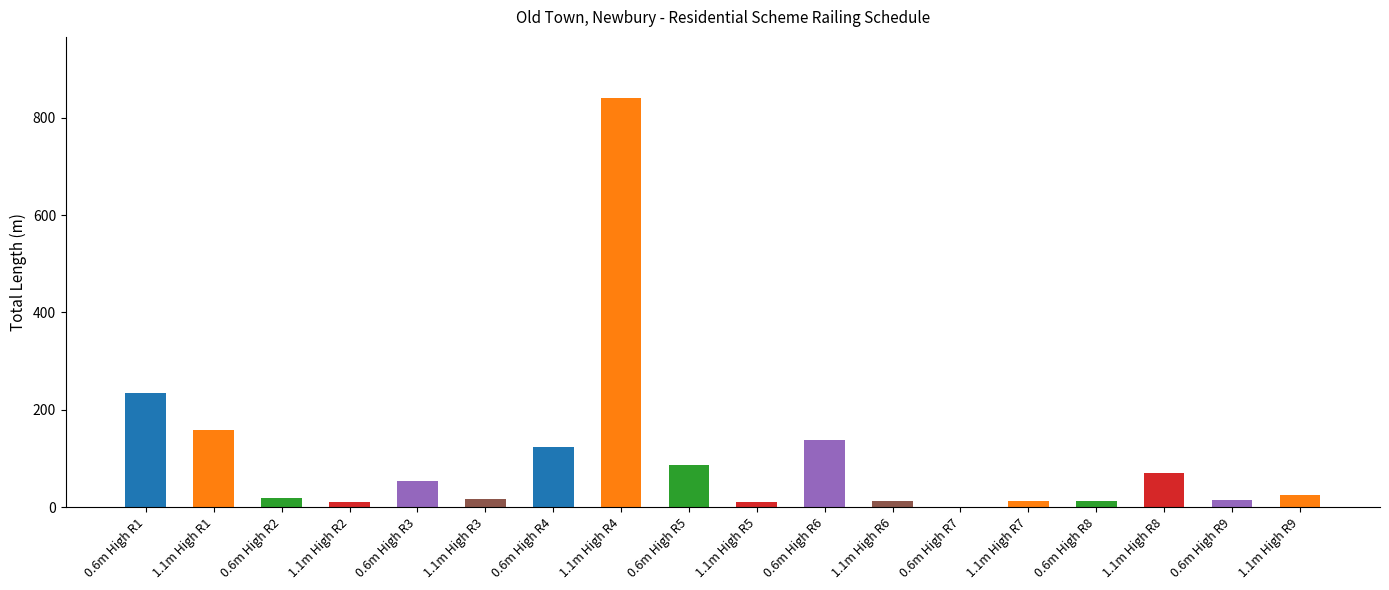

Is it true that the value at 1.1m High R8 is 70.4?

True